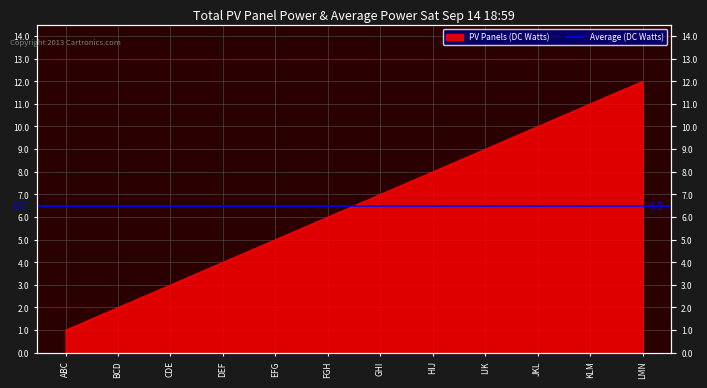

What is the value of the 11th point from the left?

11